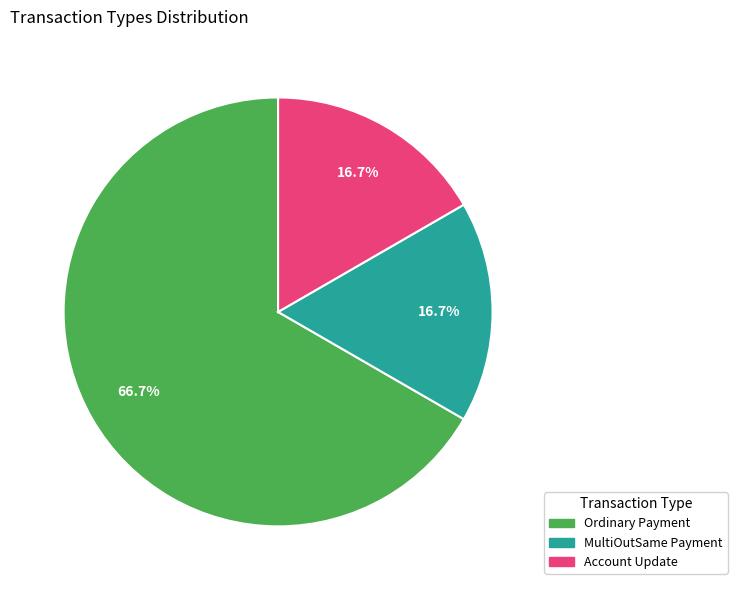

How many slices are in this pie chart?

3